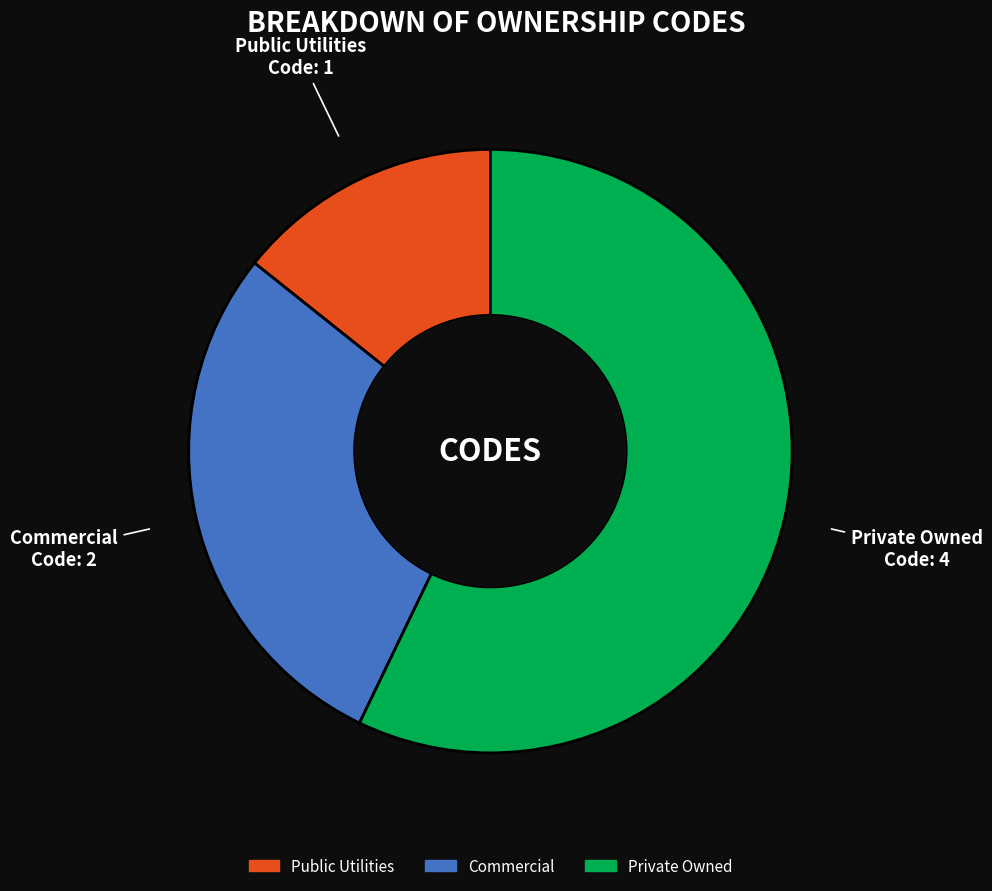

Which has a higher value, Private Owned or Public Utilities?

Private Owned